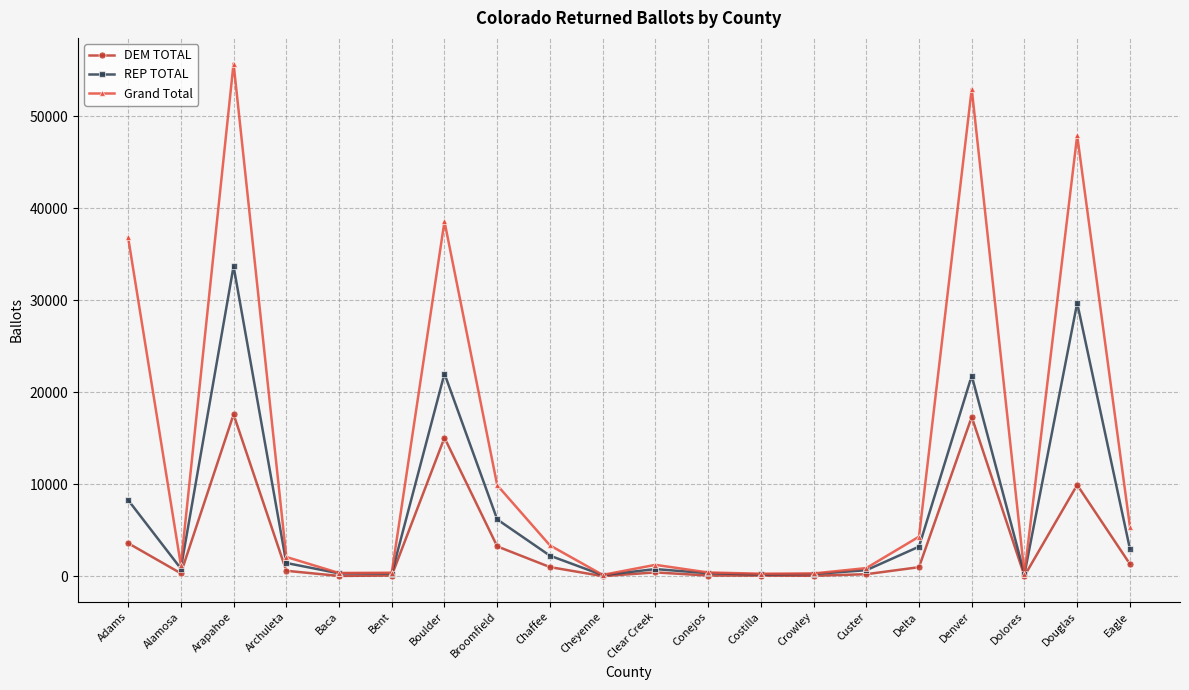

In DEM TOTAL, how many points are lower than both neighbors (excluding endpoints)?

5